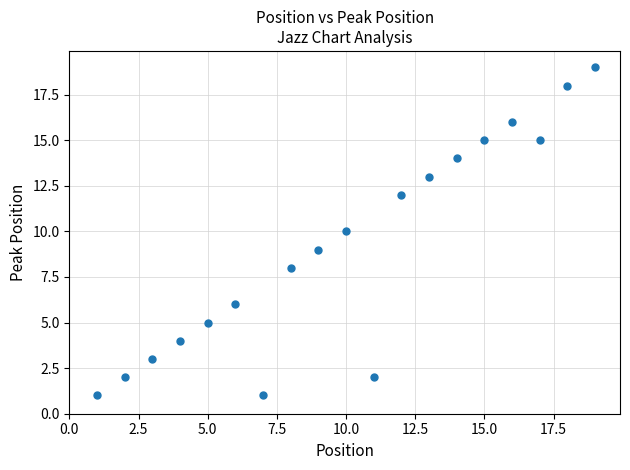

What is the range of X values (max minus min)?

18